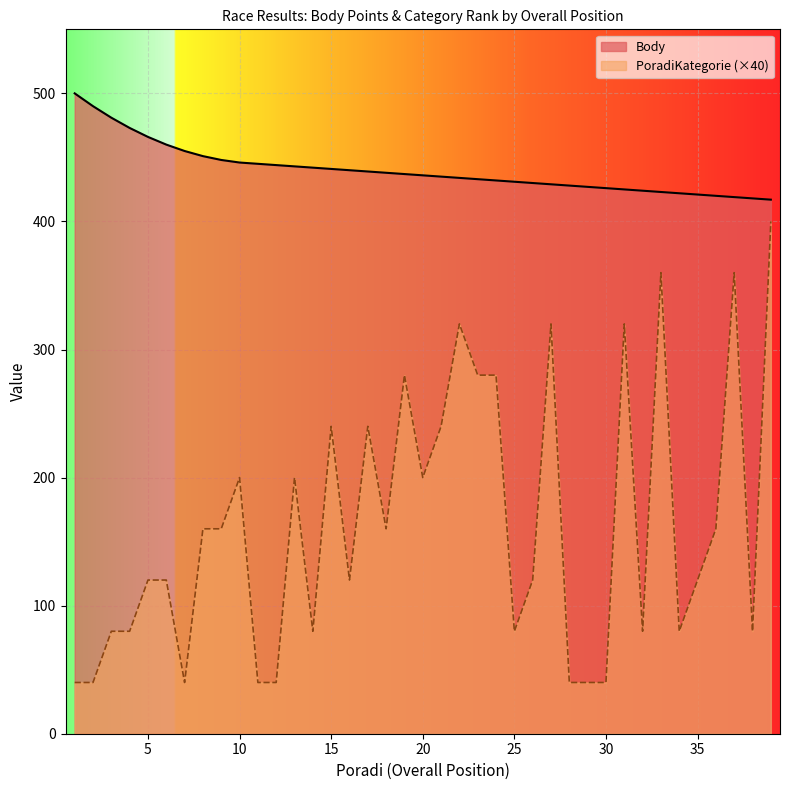

What is the highest value of the PoradiKategorie series?

400